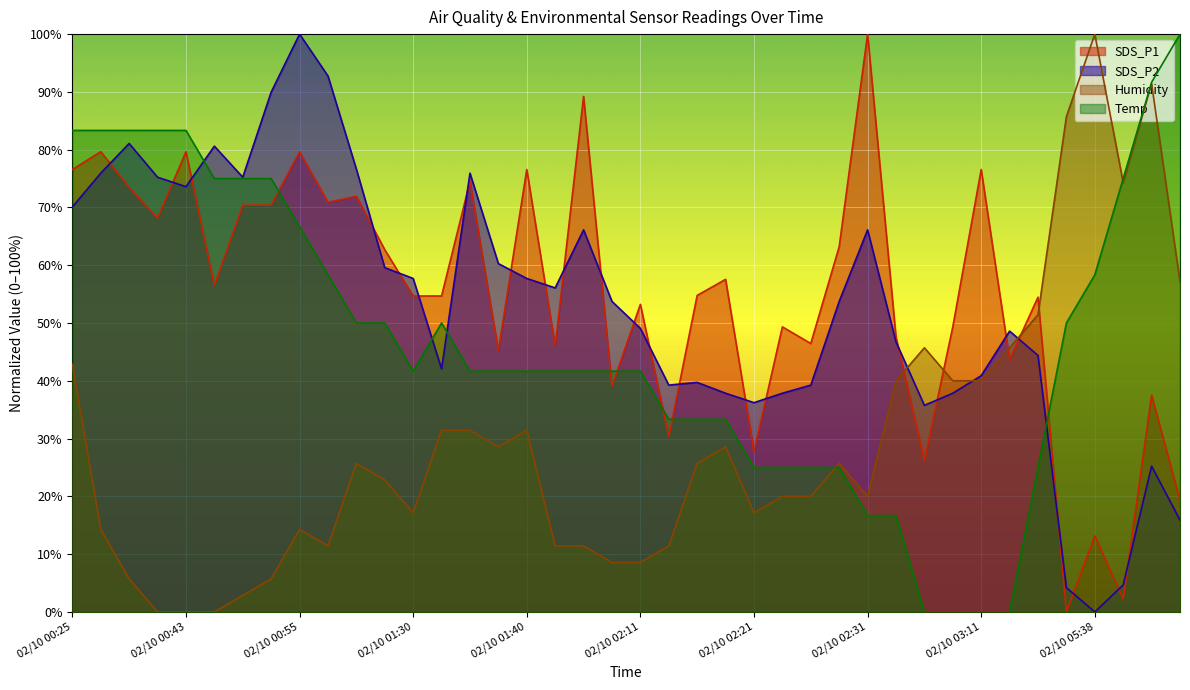

How many series are shown in this chart?

4